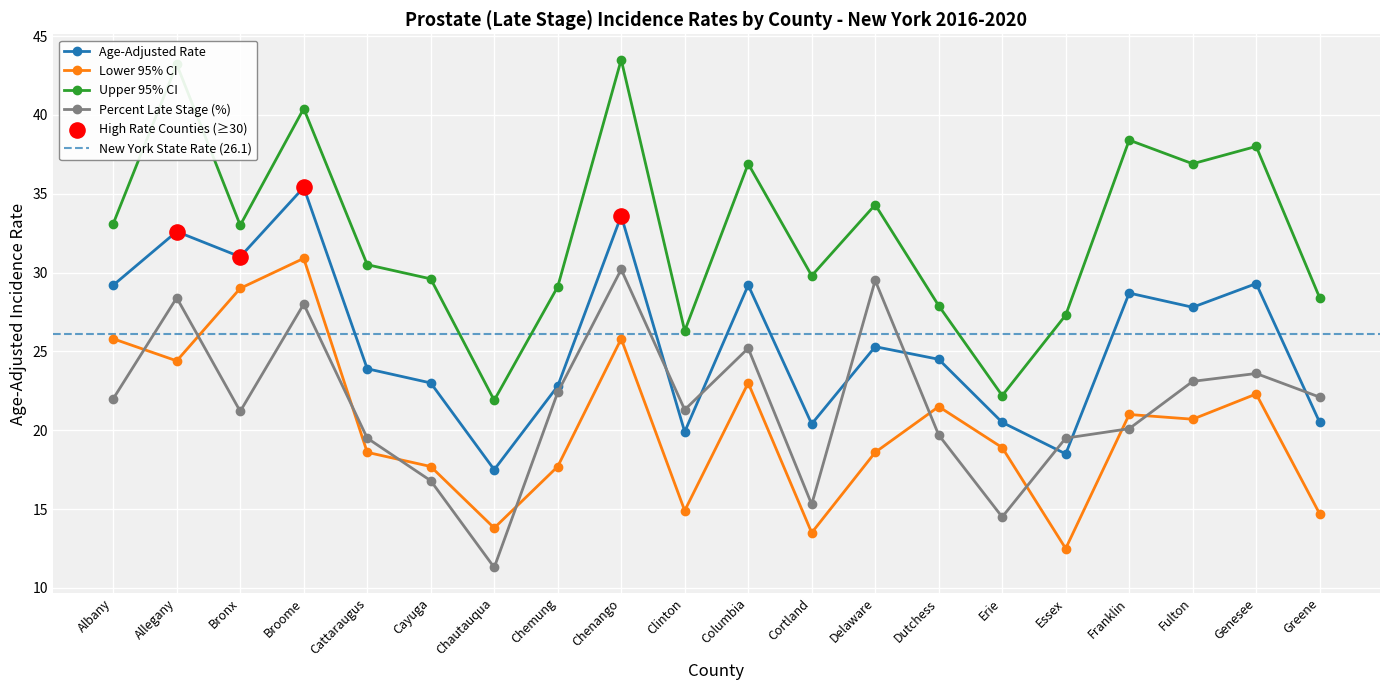

At which category is the sum across all series the highest?

Broome